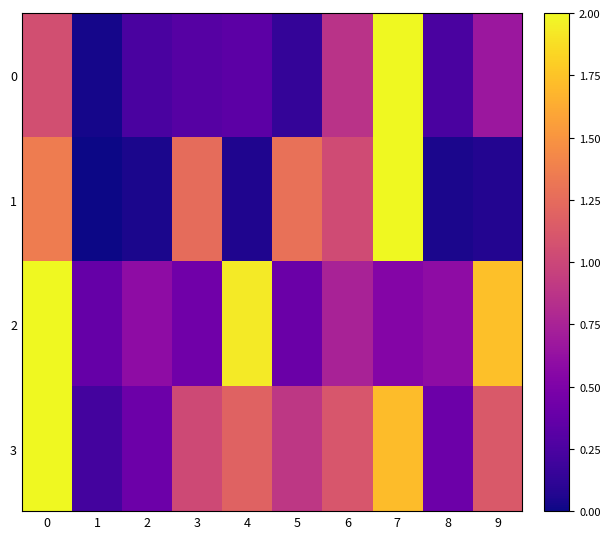

Count the number of categories in the chart.

10